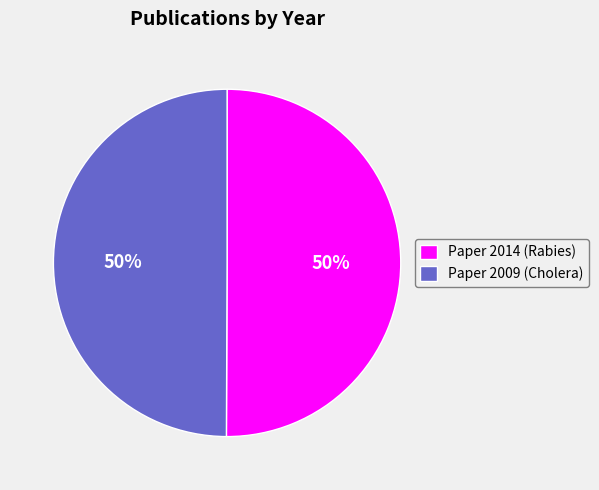

What is the ratio of the value at Paper 2009 (Cholera) to the value at Paper 2014 (Rabies)?

1.0